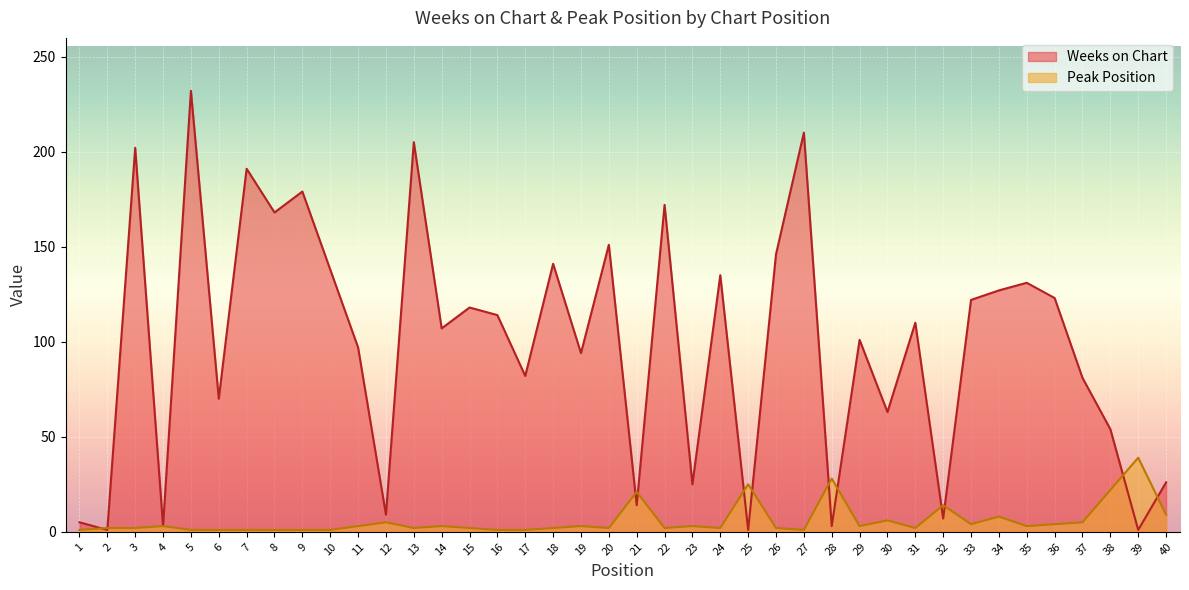

What are all the series names shown in the legend?

Weeks on Chart, Peak Position